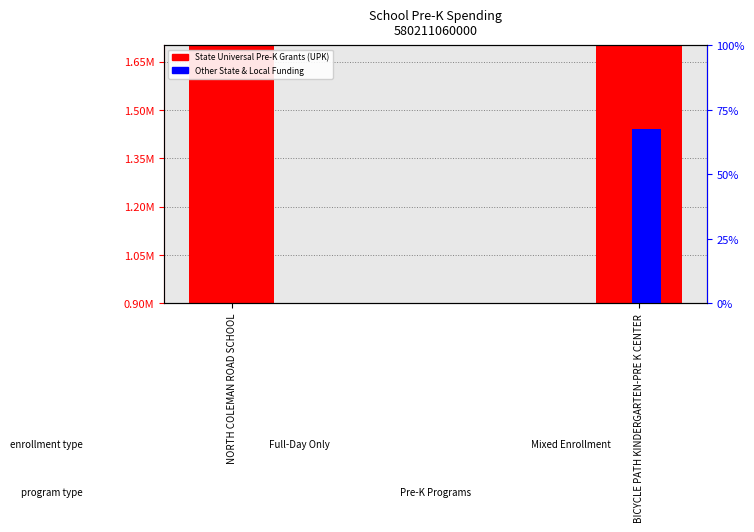

What is the spread (max minus min) of values at NORTH COLEMAN ROAD SCHOOL?

1041768